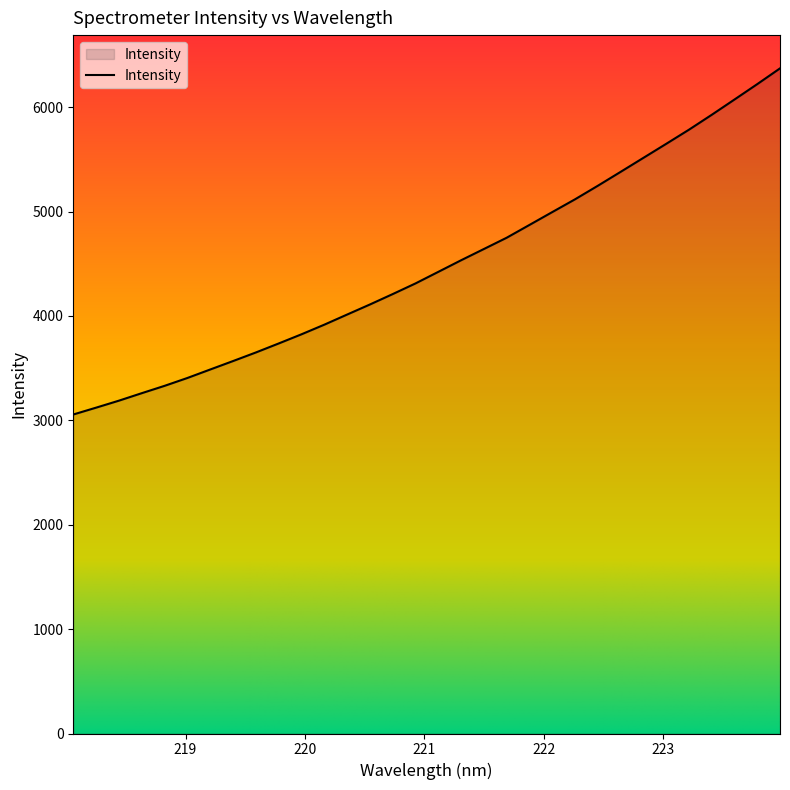

How many series are shown in this chart?

1